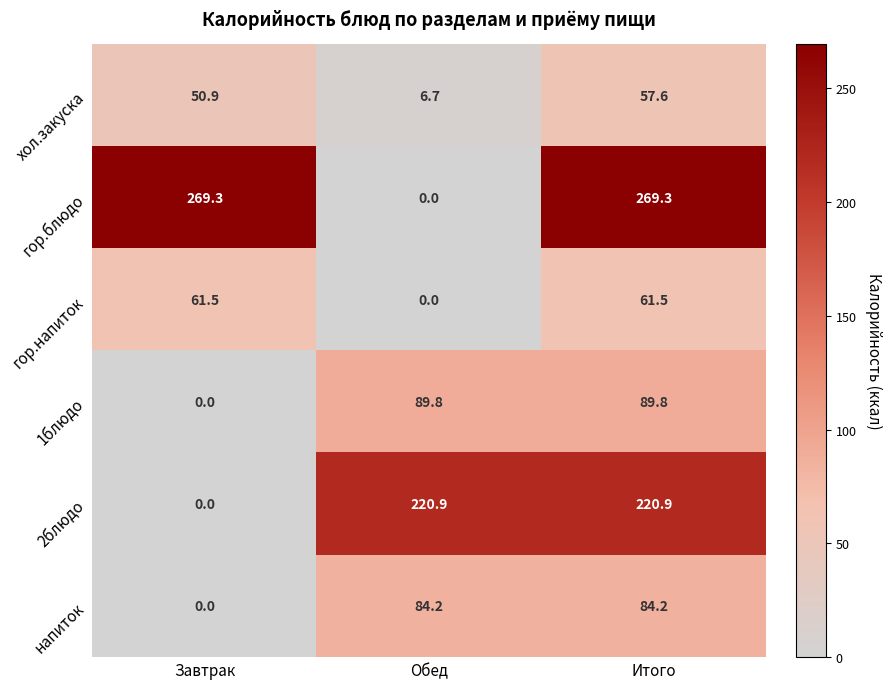

Reading left to right, list all the values displayed in this chart.

хол.закуска: 50.9	6.7	57.6
гор.блюдо: 269.3	0.0	269.3
гор.напиток: 61.5	0.0	61.5
1блюдо: 0.0	89.8	89.8
2блюдо: 0.0	220.9	220.9
напиток: 0.0	84.2	84.2